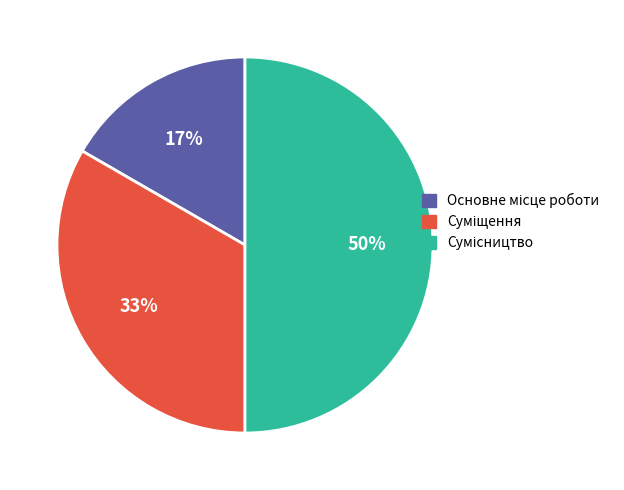

To the nearest percent, what is the average slice percentage?

33%